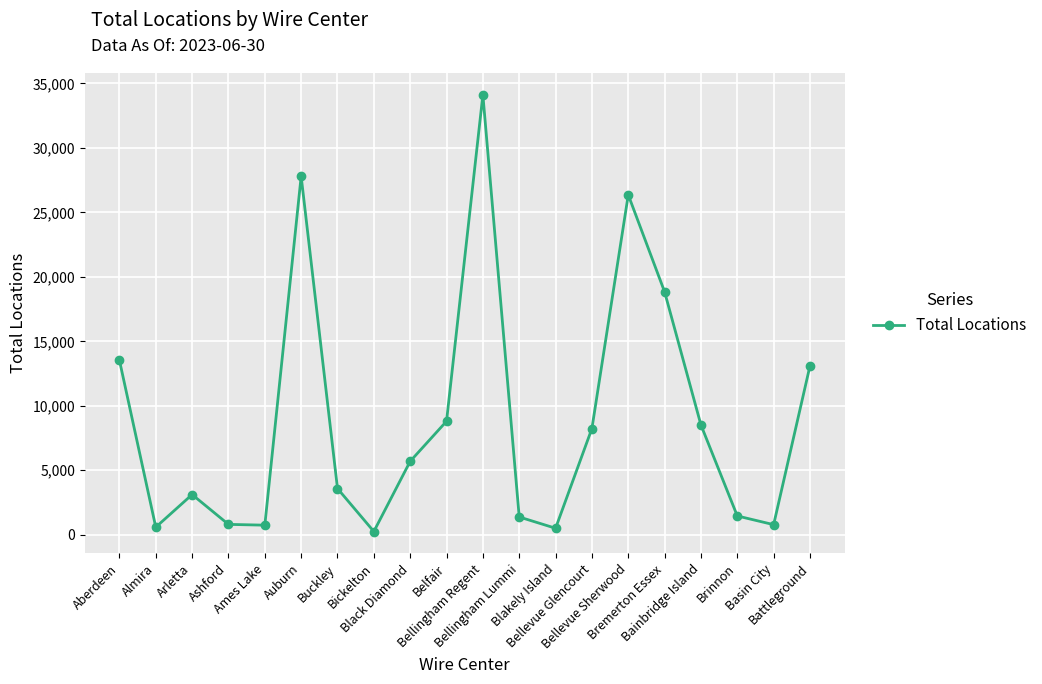

What is the smallest value displayed?

249